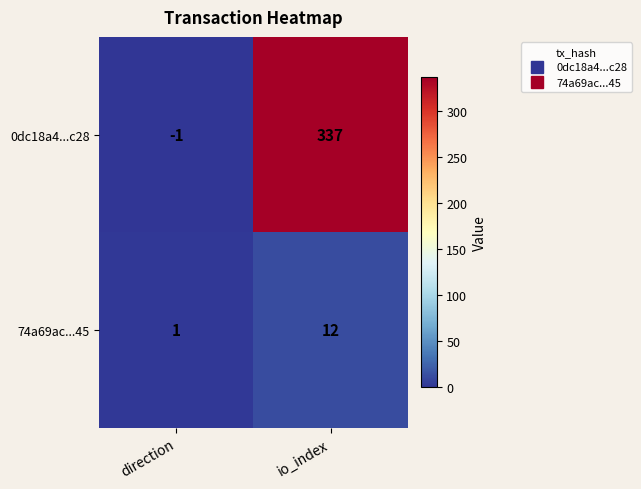

At which category is the sum across all series the highest?

io_index